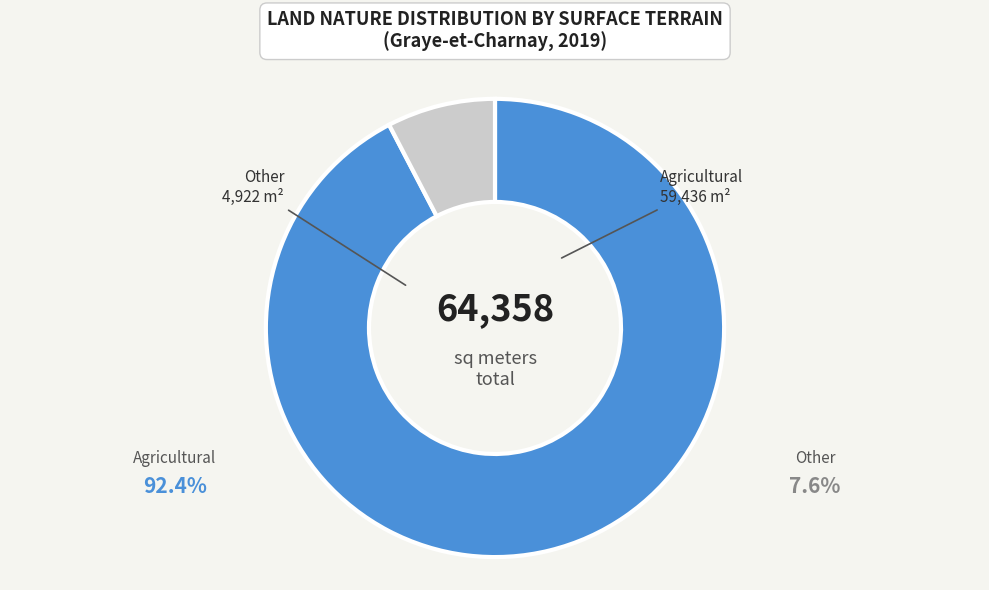

Is there any slice that represents more than half of the pie?

Yes